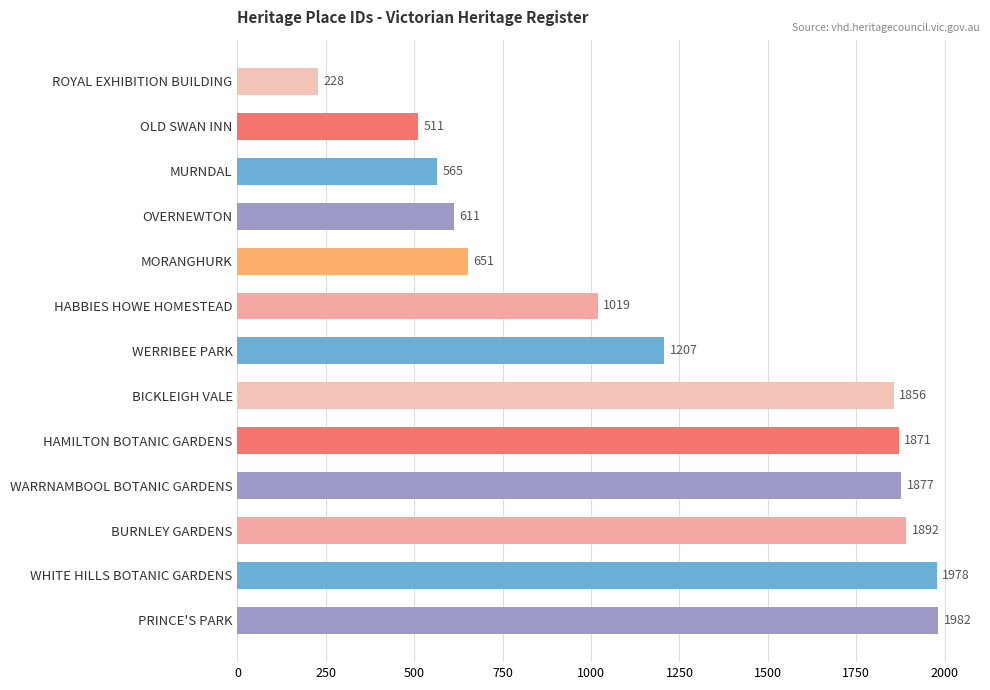

What is the difference between the second highest and minimum values?

1750